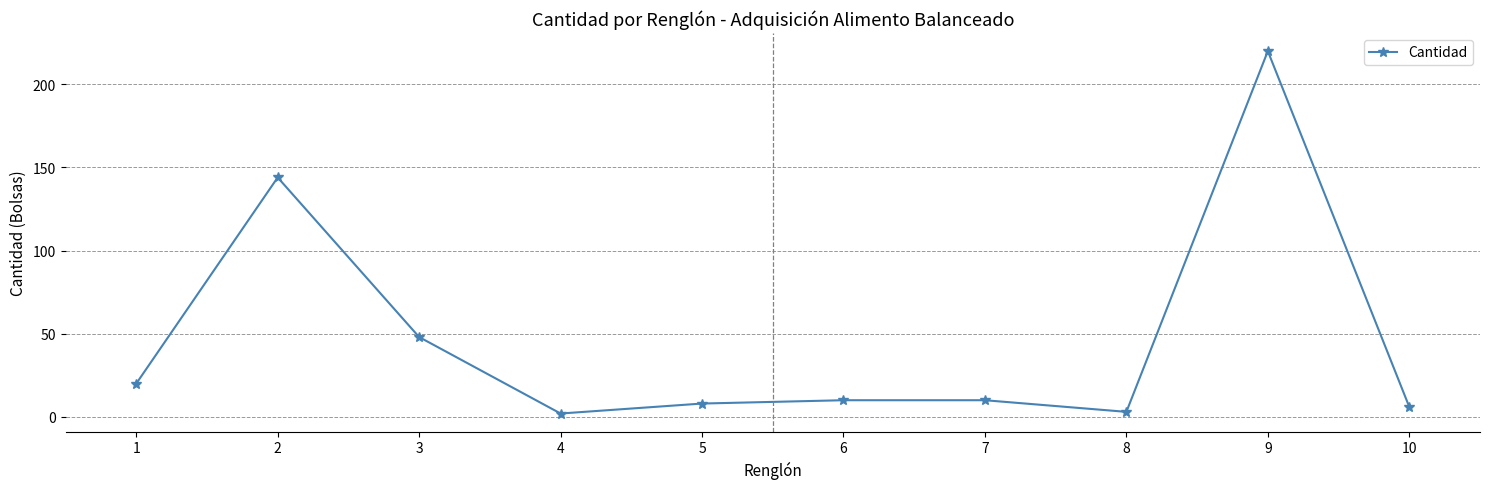

Reading left to right, list all the values displayed in this chart.

20	144	48	2	8	10	10	3	220	6